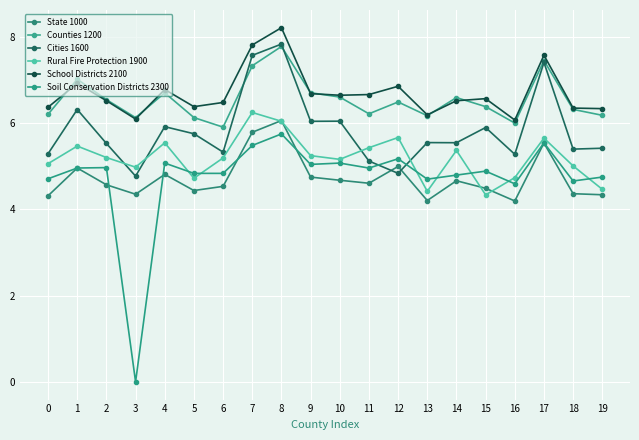

True or false: School Districts 2100 has more than 0 interior local peaks.

True